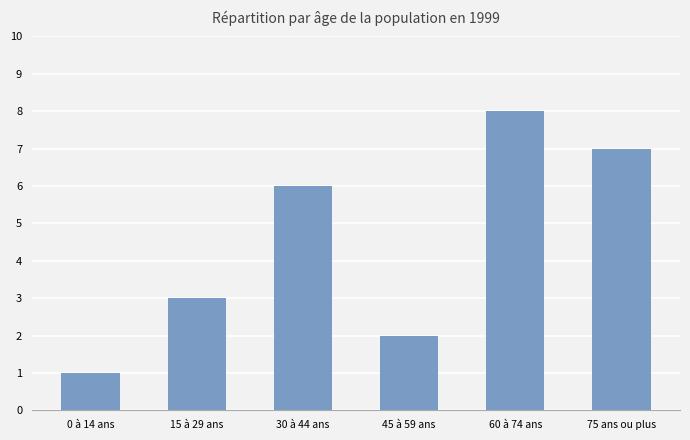

What is the label of the 5th bar from the left?

60 à 74 ans